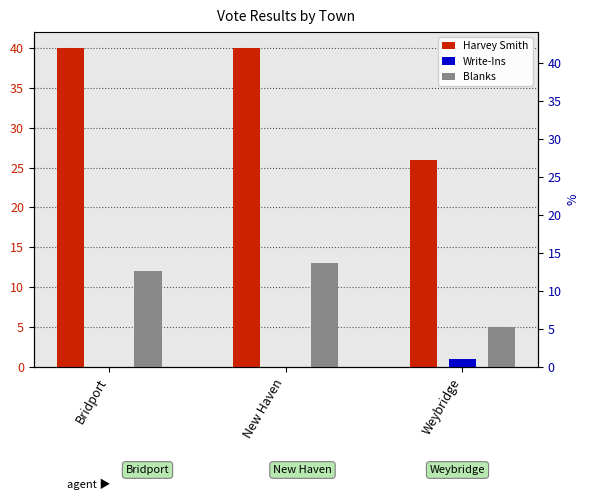

Which series changed the most between New Haven and Weybridge?

Harvey Smith